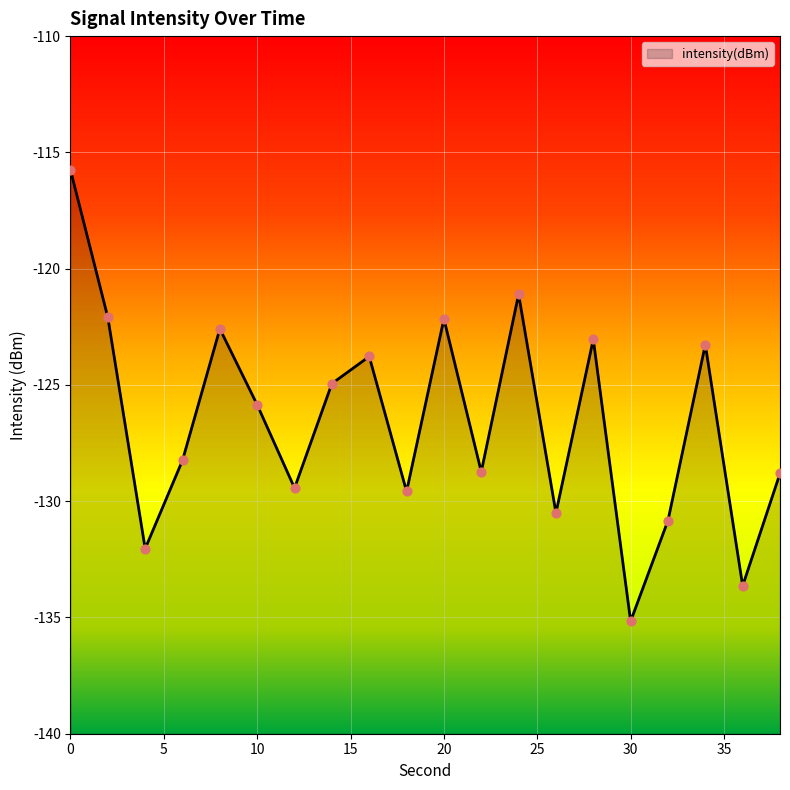

What is the change in value from 8 to 18?

-7.0